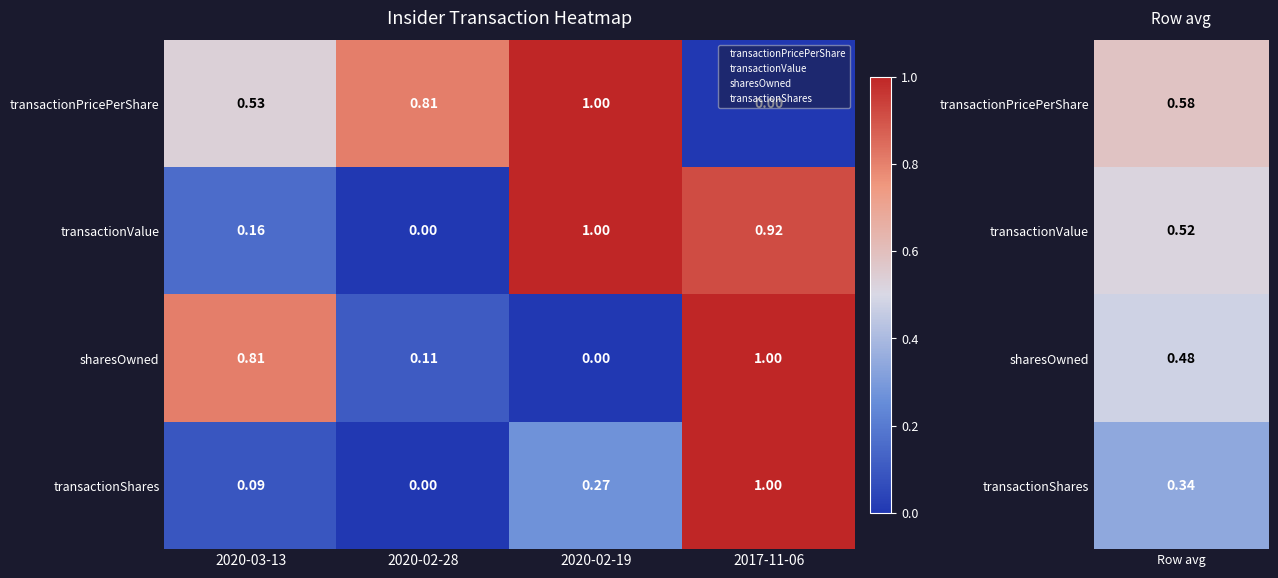

List the series in order of their overall mean, lowest first.

transactionShares, sharesOwned, transactionValue, transactionPricePerShare